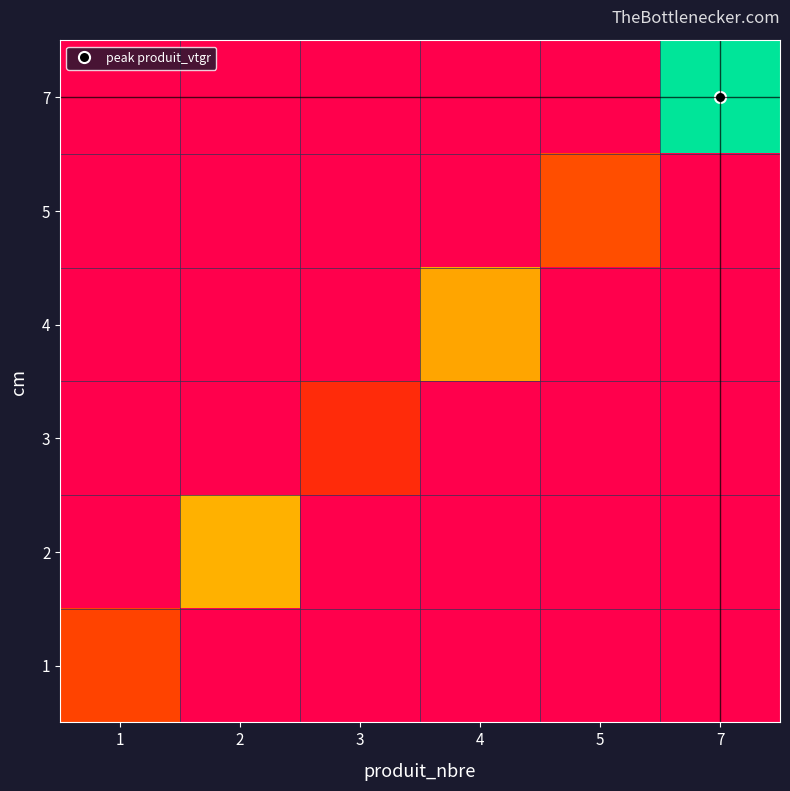

Reading right to left, extract all data points from this chart.

1: 7=0.0	5=0.0	4=0.0	3=0.0	2=0.0	1=0.9
2: 7=0.0	5=0.0	4=0.0	3=0.0	2=1.9	1=0.0
3: 7=0.0	5=0.0	4=0.0	3=0.6	2=0.0	1=0.0
4: 7=0.0	5=0.0	4=1.8	3=0.0	2=0.0	1=0.0
5: 7=0.0	5=1.0	4=0.0	3=0.0	2=0.0	1=0.0
7: 7=3.7	5=0.0	4=0.0	3=0.0	2=0.0	1=0.0